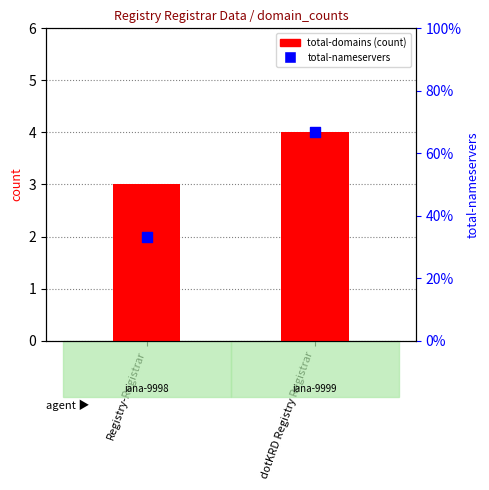

What are all the series names shown in the legend?

total-domains, total-nameservers